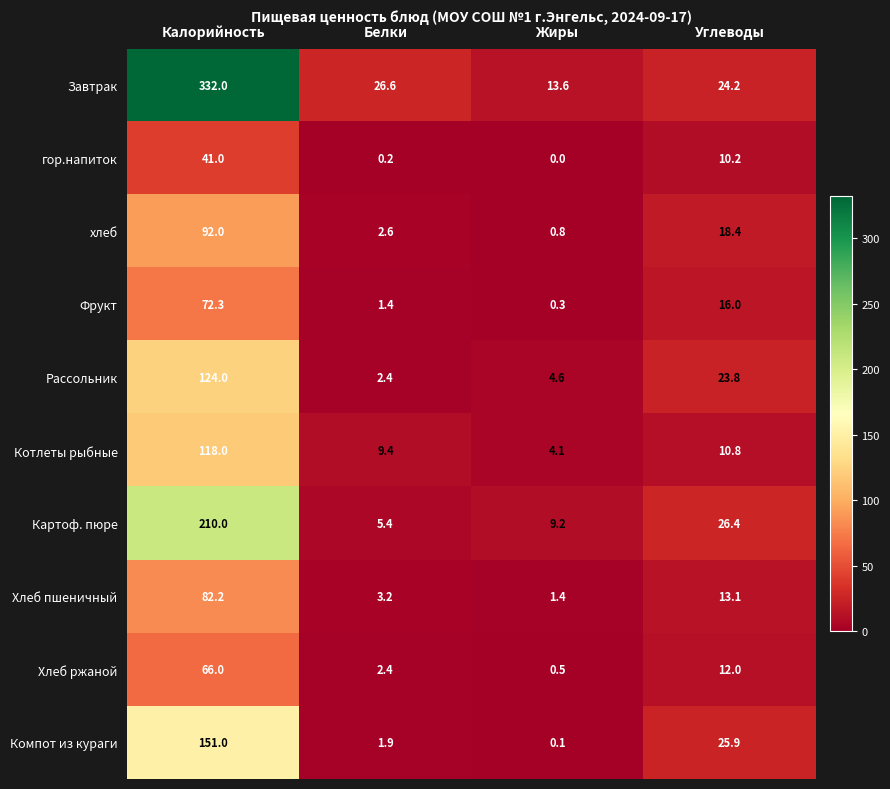

At which category is the sum across all series the highest?

Калорийность